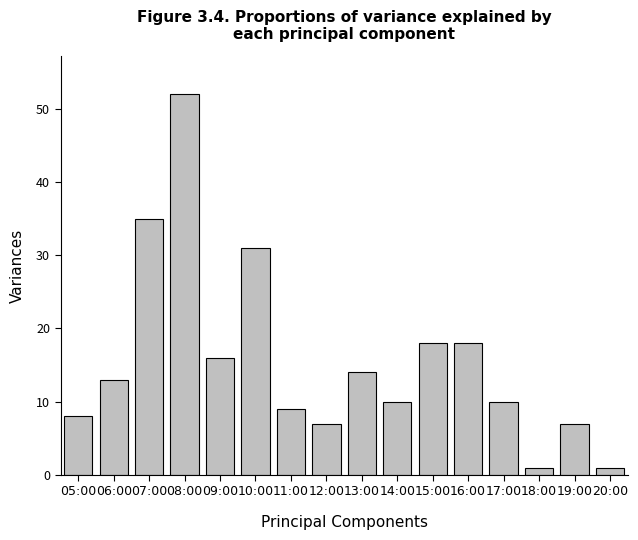

Reading left to right, list all the values displayed in this chart.

05:00=8	06:00=13	07:00=35	08:00=52	09:00=16	10:00=31	11:00=9	12:00=7	13:00=14	14:00=10	15:00=18	16:00=18	17:00=10	18:00=1	19:00=7	20:00=1